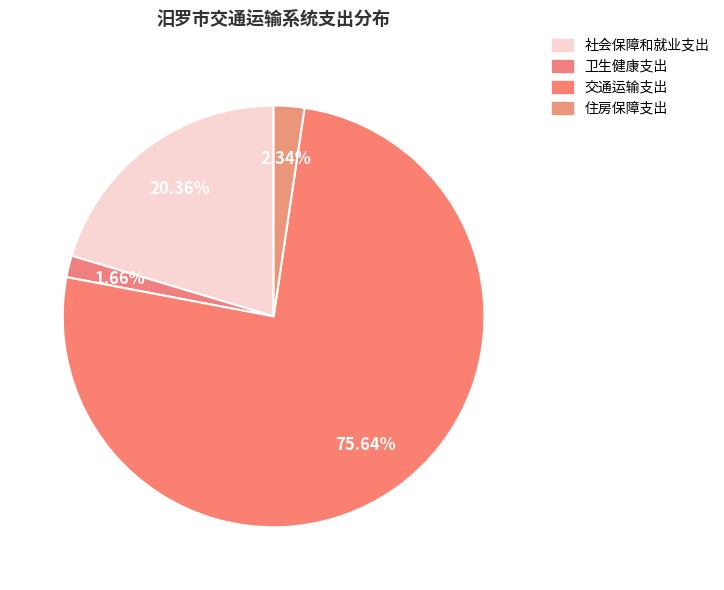

Combined, do 交通运输支出 and 住房保障支出 account for over 50%?

Yes